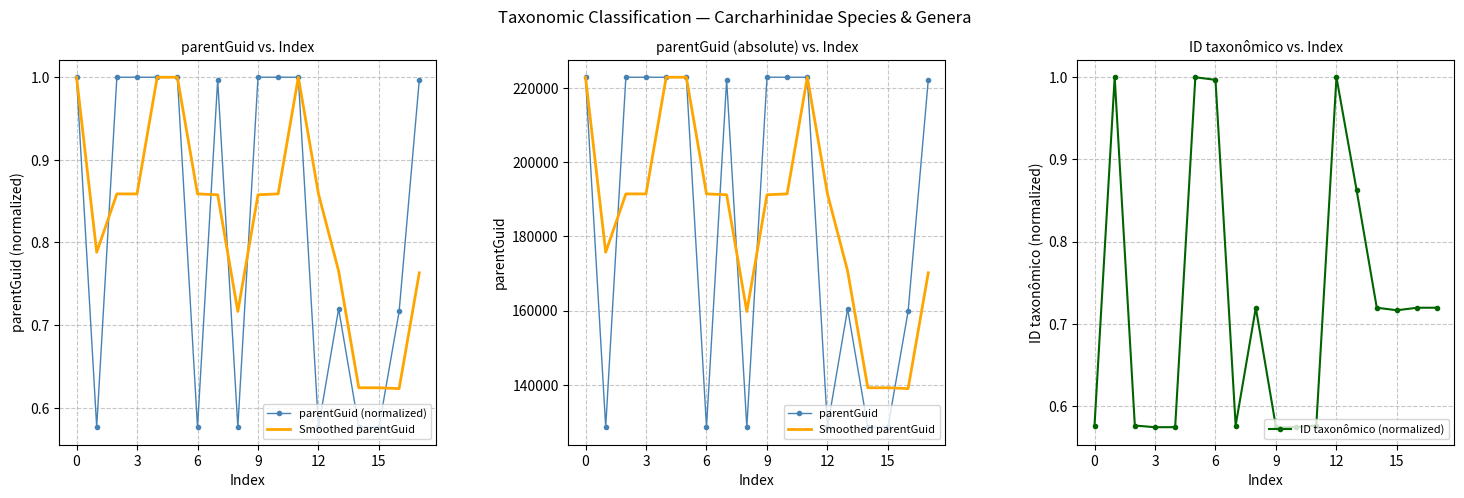

True or false: ID taxonômico (normalized) has more than 0 points higher than both neighbors.

True